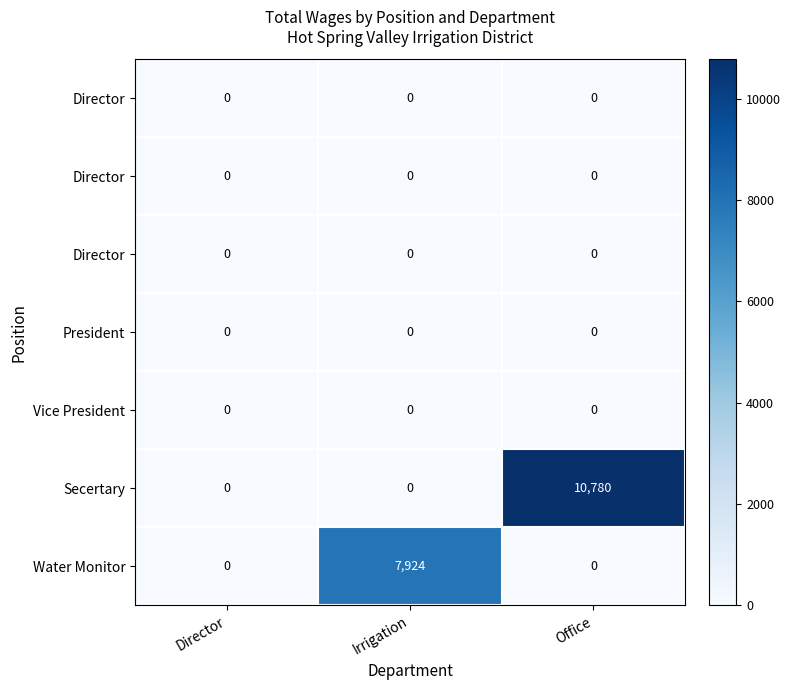

At which category is the sum across all series the highest?

Office